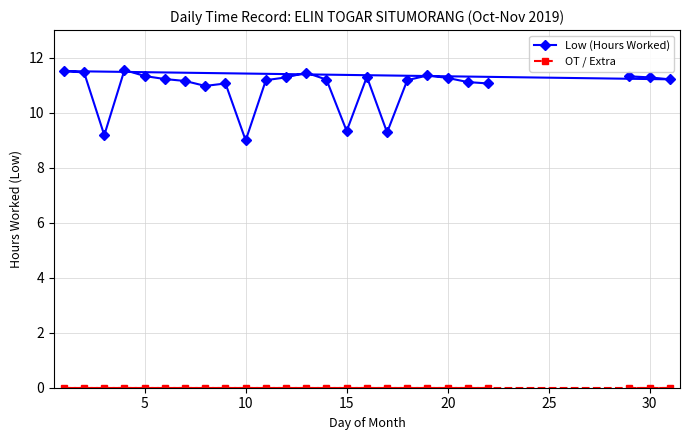

What is the difference between the second highest and second lowest values in the Low (Hours Worked) series?

2.3